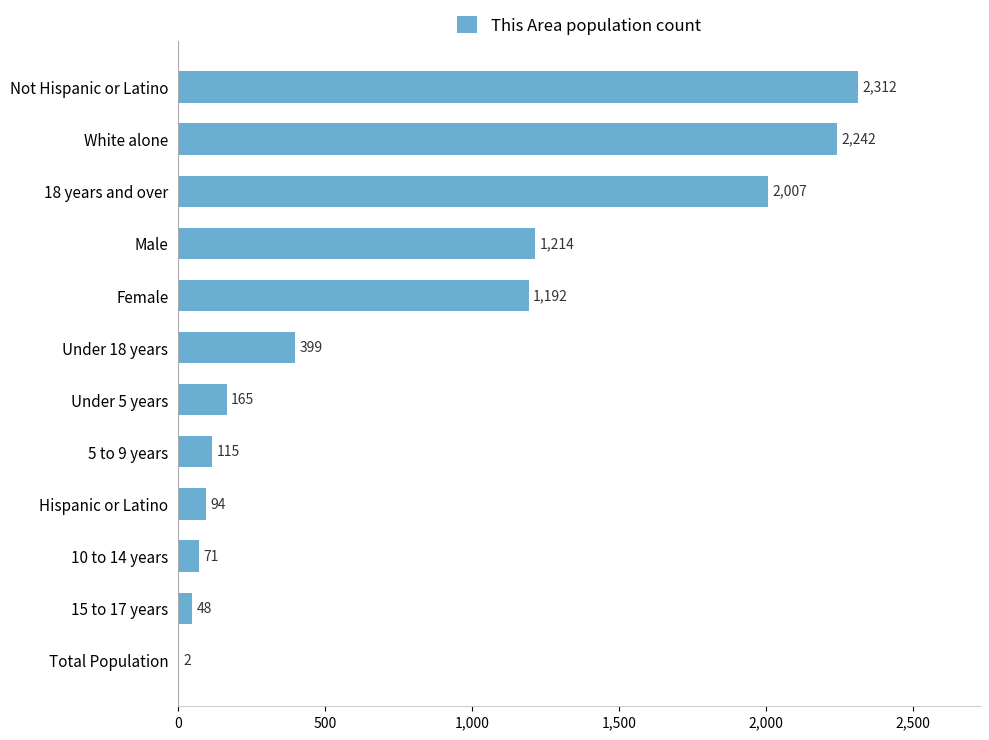

At which category does the chart reach its peak across all series?

Not Hispanic or Latino